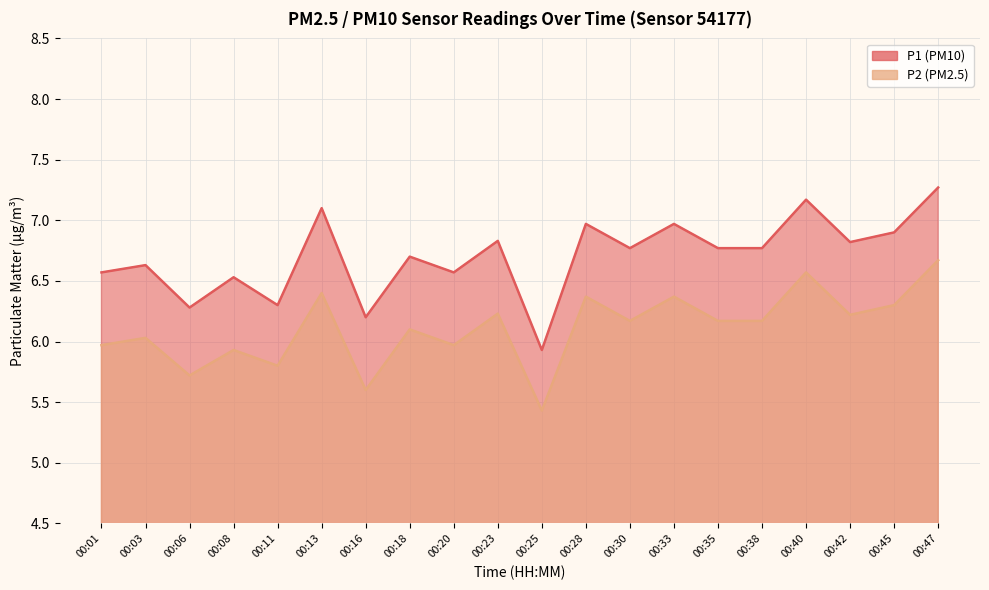

Is it true that P2 equals 6.2 at 00:30?

True